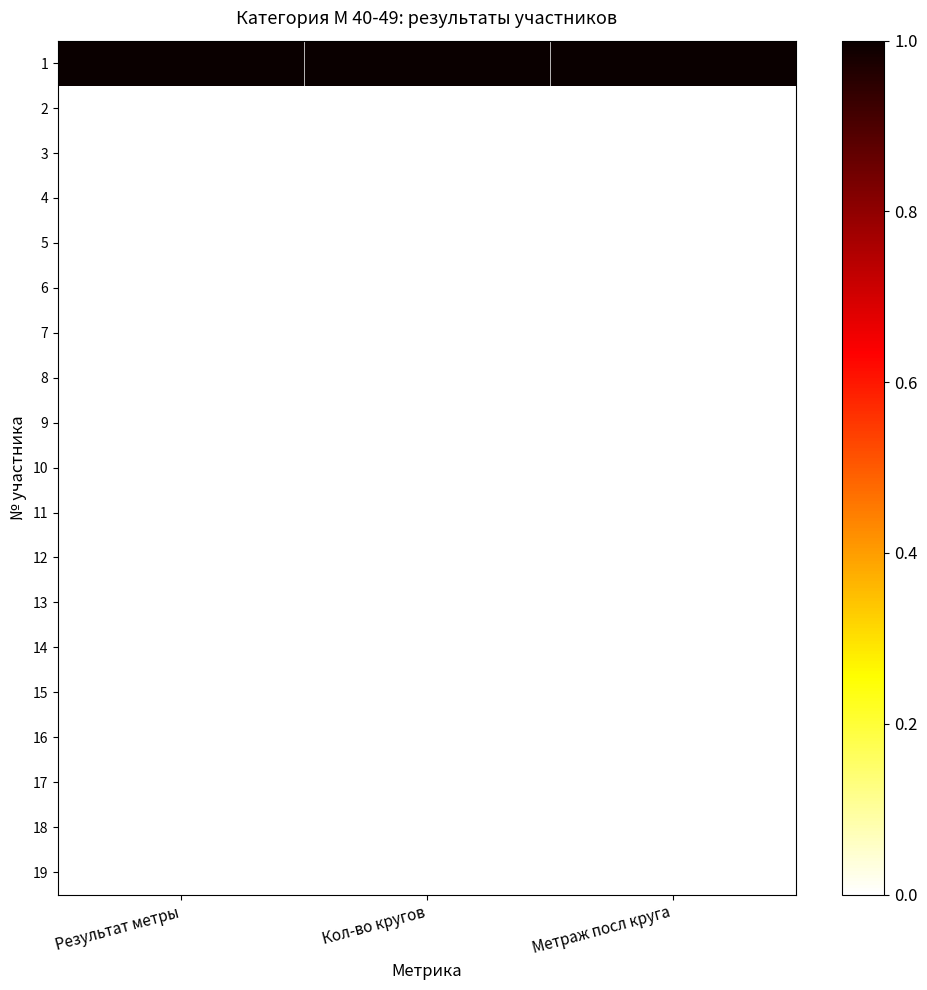

Reading left to right, transcribe all the data shown in this chart.

1: Результат метры=1	Кол-во кругов=1	Метраж посл круга=1
2: Результат метры=0	Кол-во кругов=0	Метраж посл круга=0
3: Результат метры=0	Кол-во кругов=0	Метраж посл круга=0
4: Результат метры=0	Кол-во кругов=0	Метраж посл круга=0
5: Результат метры=0	Кол-во кругов=0	Метраж посл круга=0
6: Результат метры=0	Кол-во кругов=0	Метраж посл круга=0
7: Результат метры=0	Кол-во кругов=0	Метраж посл круга=0
8: Результат метры=0	Кол-во кругов=0	Метраж посл круга=0
9: Результат метры=0	Кол-во кругов=0	Метраж посл круга=0
10: Результат метры=0	Кол-во кругов=0	Метраж посл круга=0
11: Результат метры=0	Кол-во кругов=0	Метраж посл круга=0
12: Результат метры=0	Кол-во кругов=0	Метраж посл круга=0
13: Результат метры=0	Кол-во кругов=0	Метраж посл круга=0
14: Результат метры=0	Кол-во кругов=0	Метраж посл круга=0
15: Результат метры=0	Кол-во кругов=0	Метраж посл круга=0
16: Результат метры=0	Кол-во кругов=0	Метраж посл круга=0
17: Результат метры=0	Кол-во кругов=0	Метраж посл круга=0
18: Результат метры=0	Кол-во кругов=0	Метраж посл круга=0
19: Результат метры=0	Кол-во кругов=0	Метраж посл круга=0